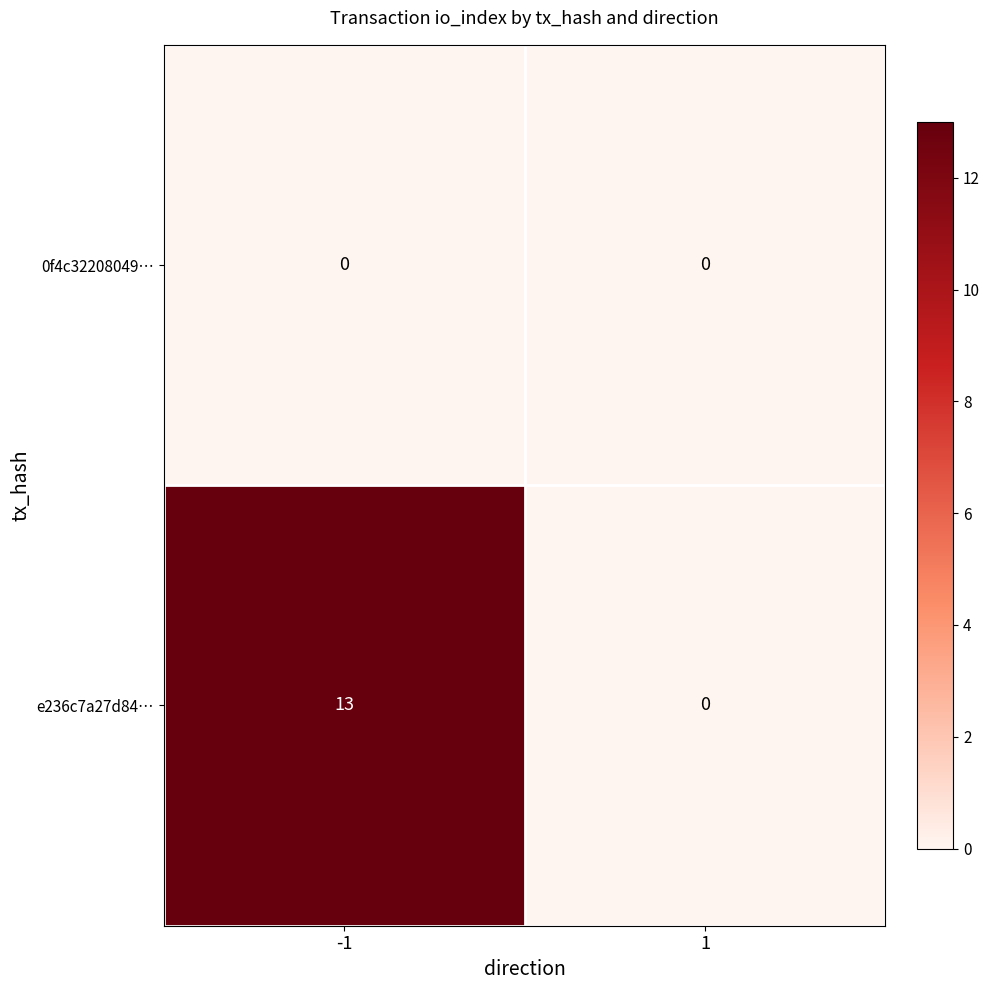

What is the sum of all e236c7a27d84… values?

13